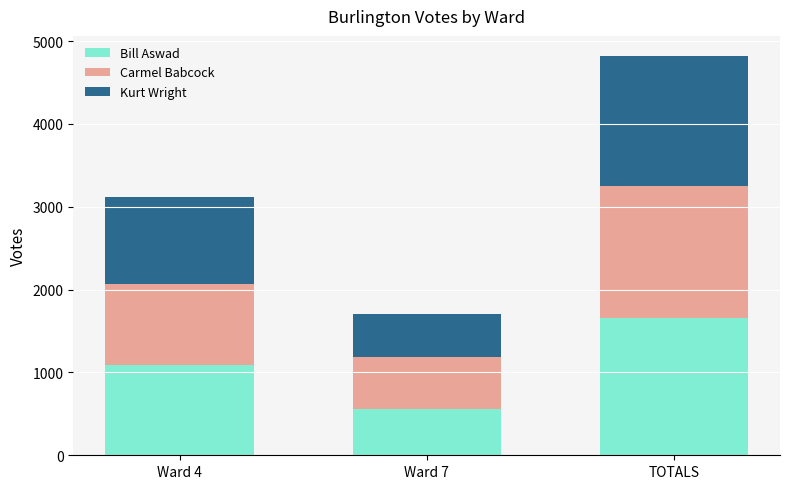

Are the bars horizontal?

No